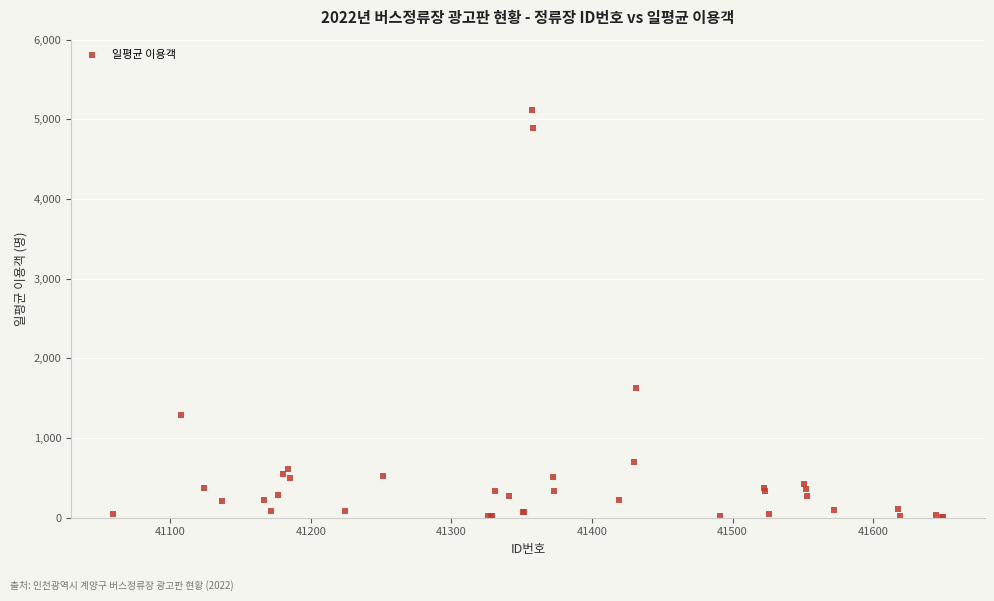

What Y value in the scatter plot is closest to 2557?

1624